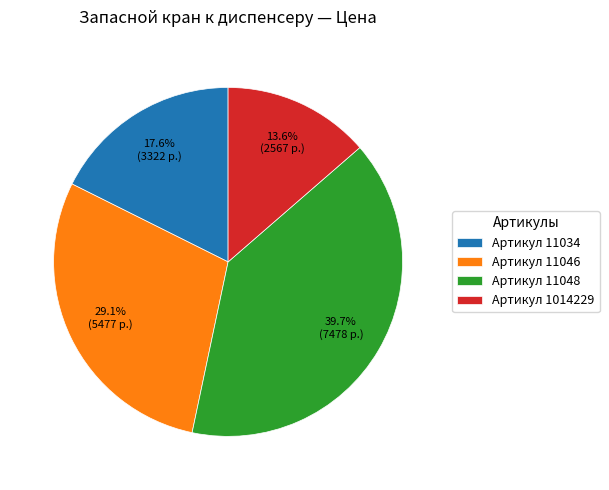

What percentage is NOT represented by Артикул 1014229?

86.4%